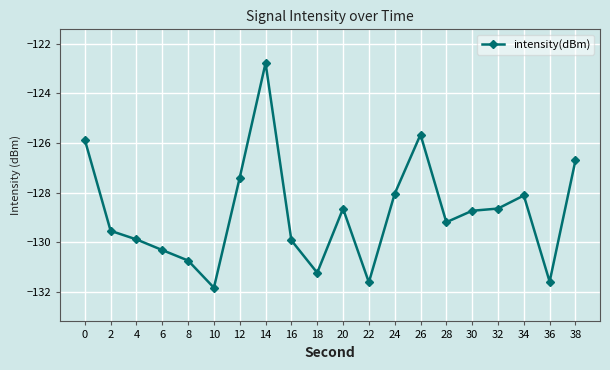

What is the difference between the values at 30 and 8?

2.0